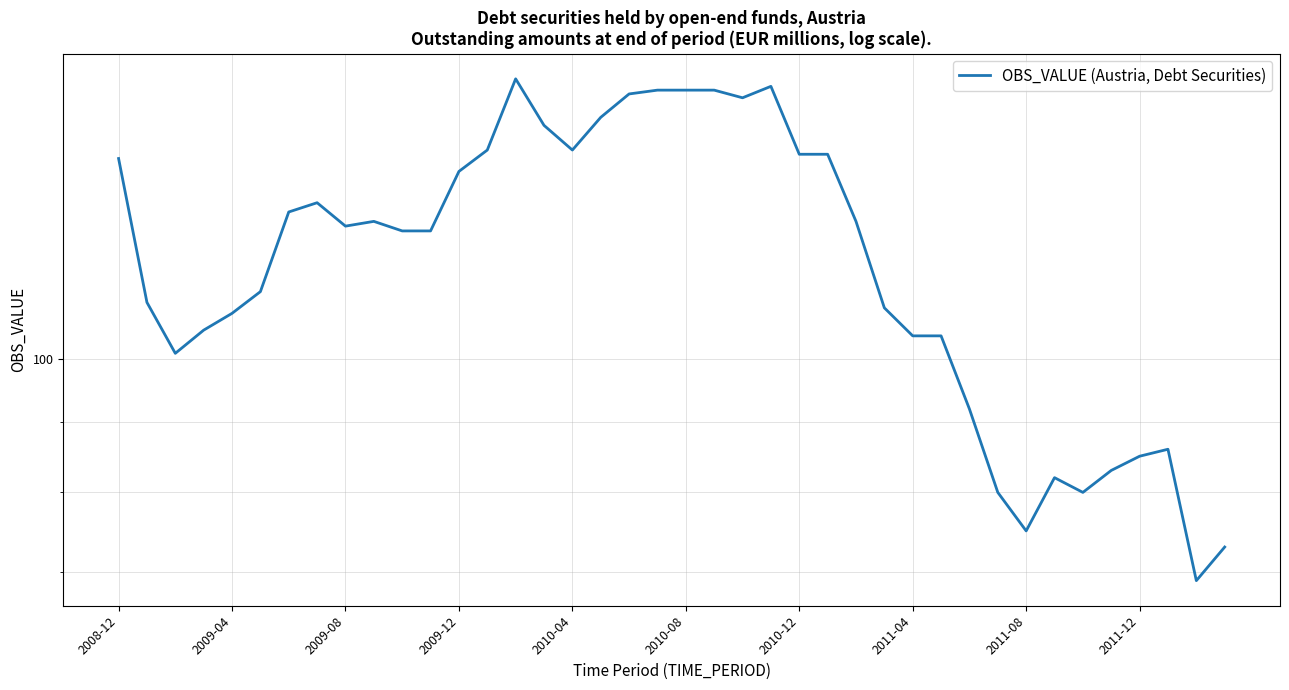

What is the greatest value displayed?

160